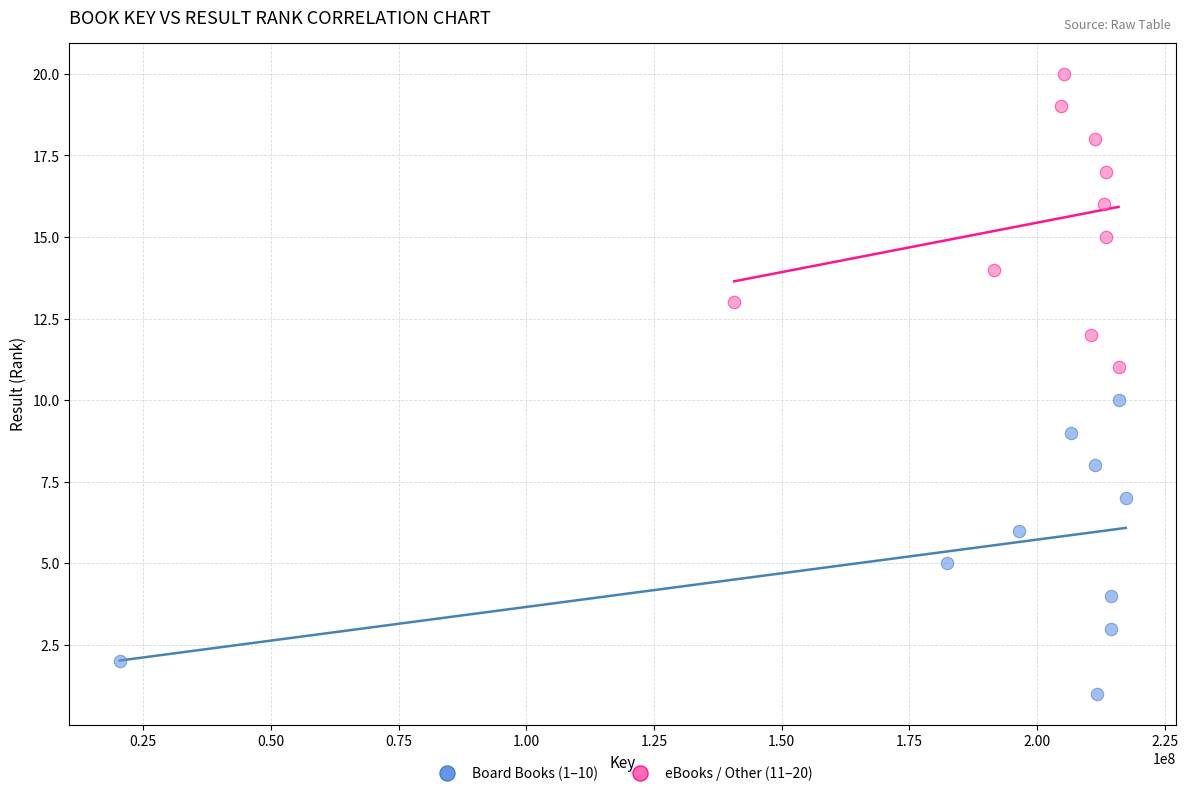

Which series contains the lowest Y value?

Board Books (1–10)